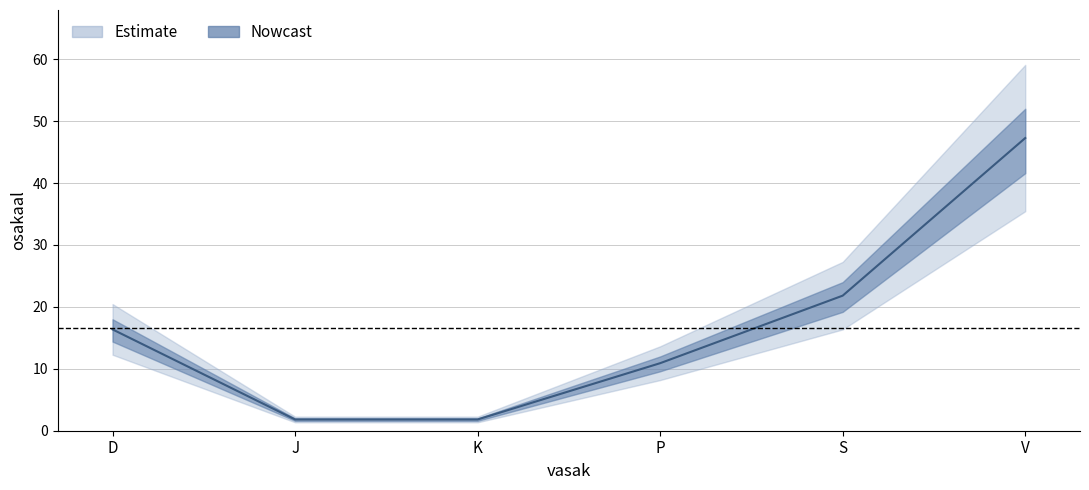

What is the label of the 5th point from the right?

J